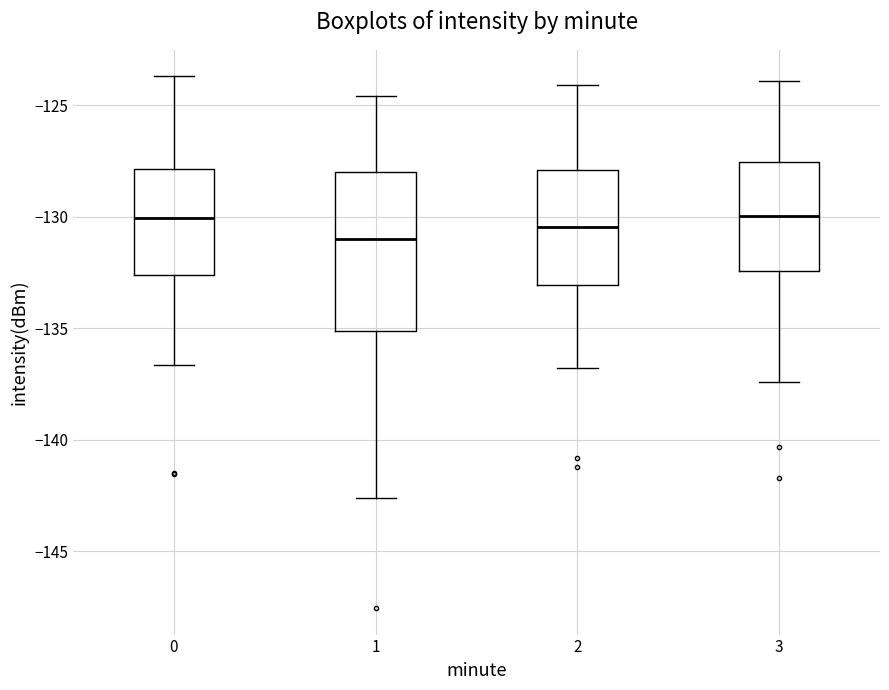

Which box is the tallest, from its lower edge to its upper edge?

1